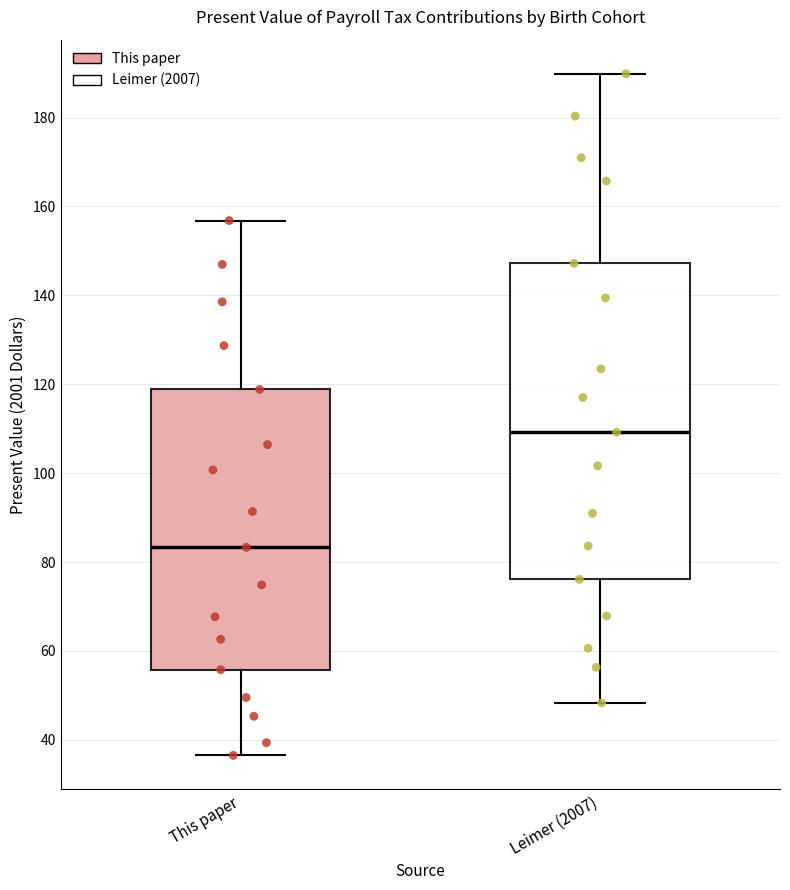

Comparing the boxes themselves (not the whiskers), which one is the tallest?

Leimer (2007)